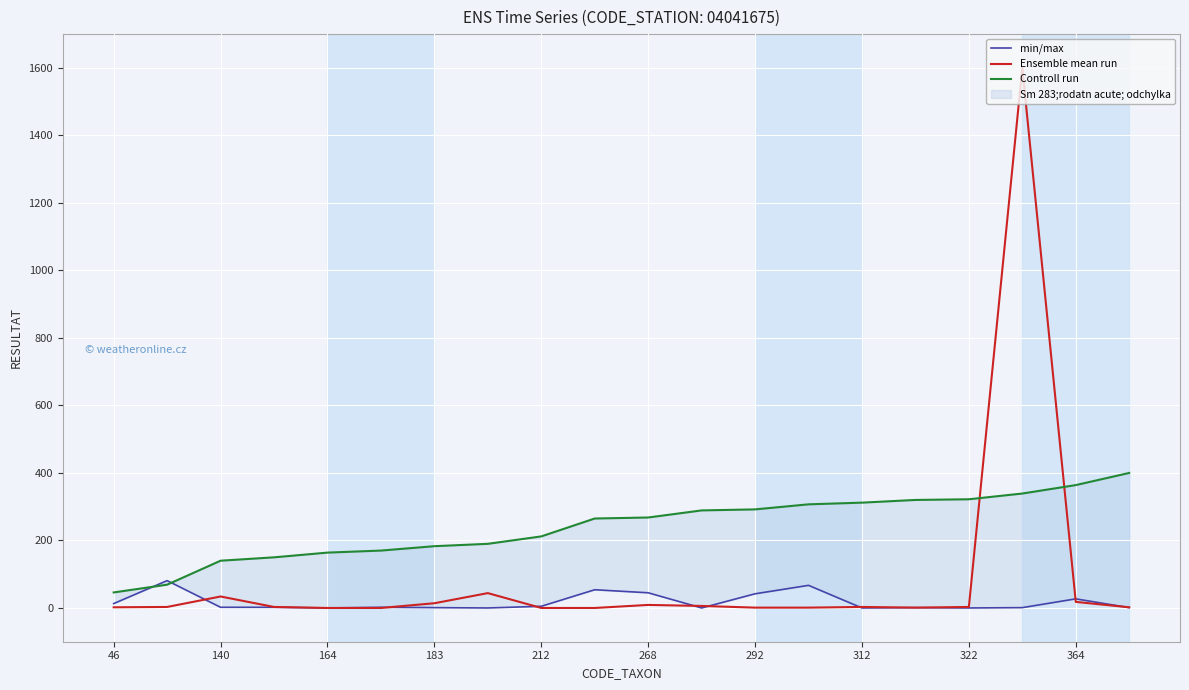

At which category is the sum across all series the highest?

17